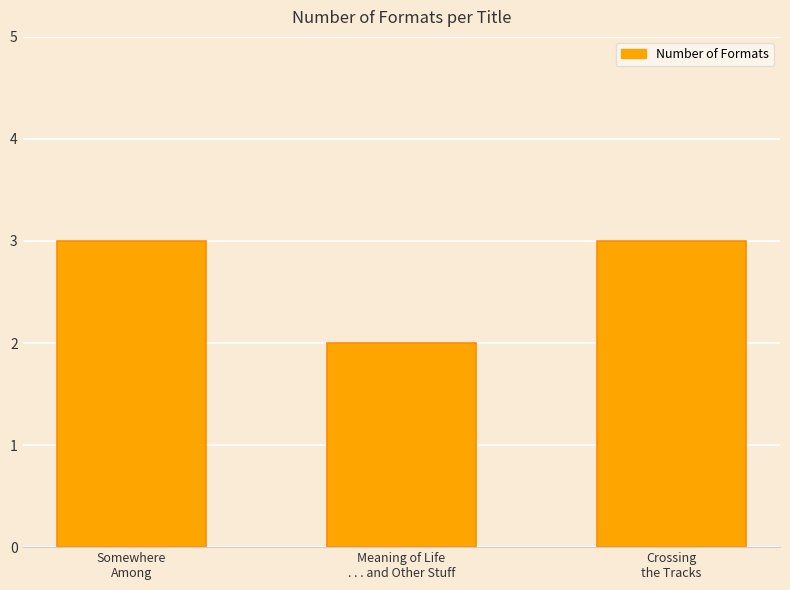

Does the chart contain any negative values?

No